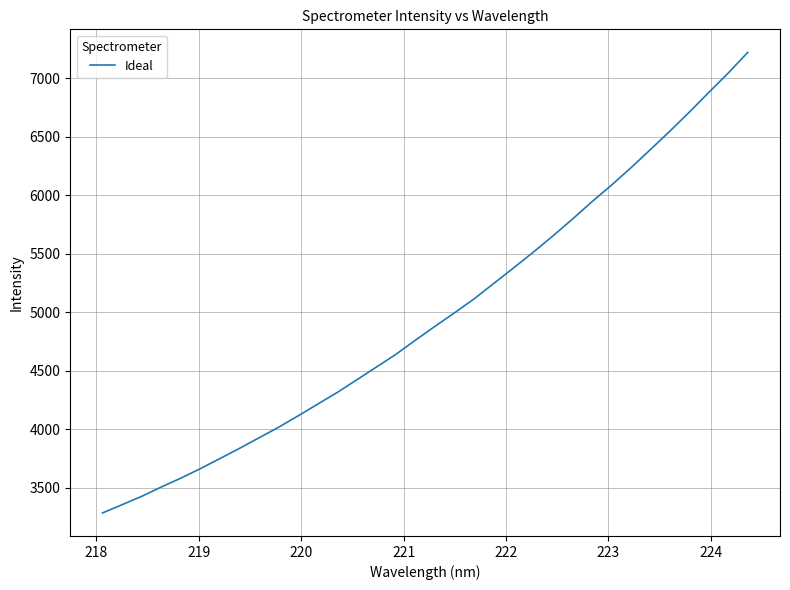

What is the difference between the maximum and second lowest values?

3863.5